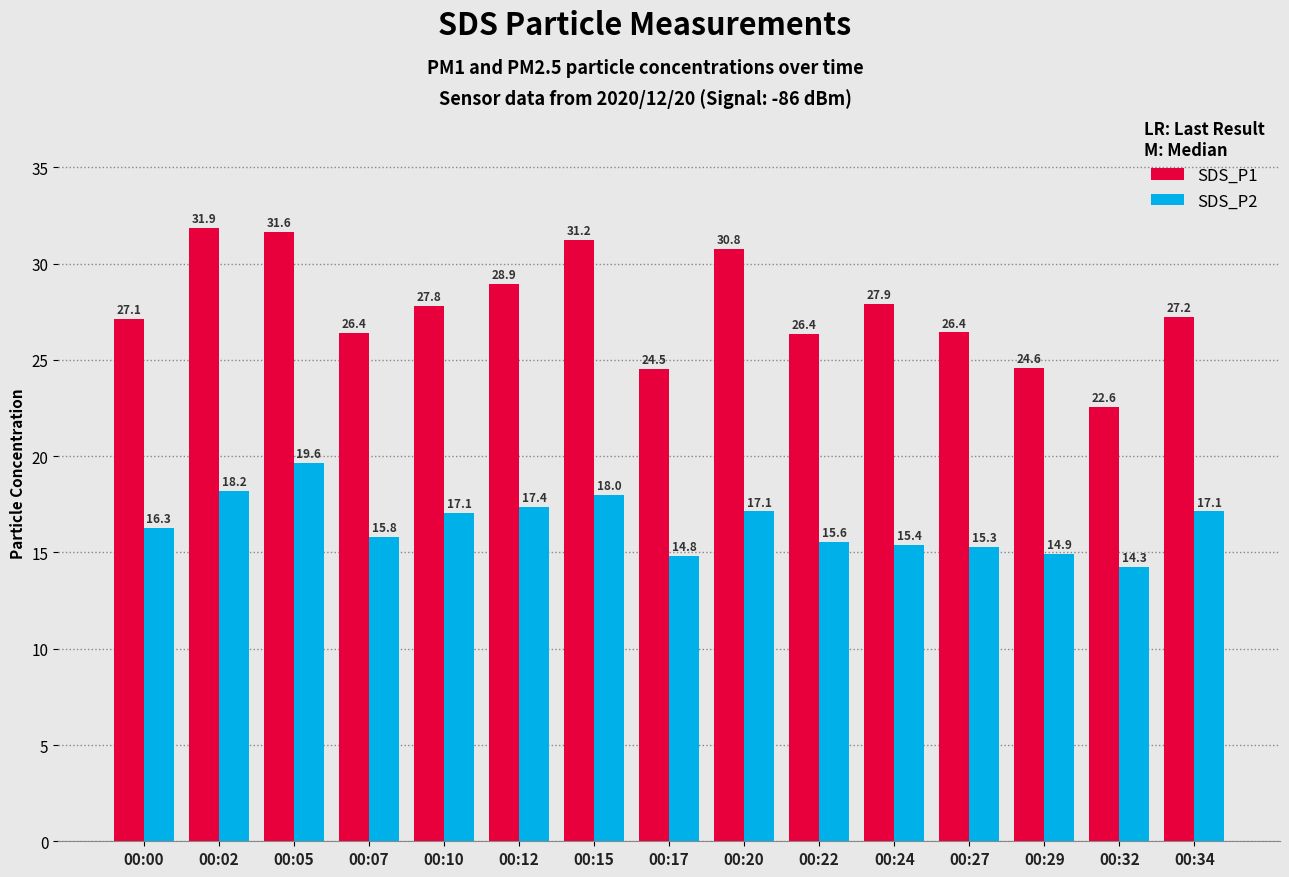

Rank the series by their average value, from highest to lowest.

SDS_P1, SDS_P2